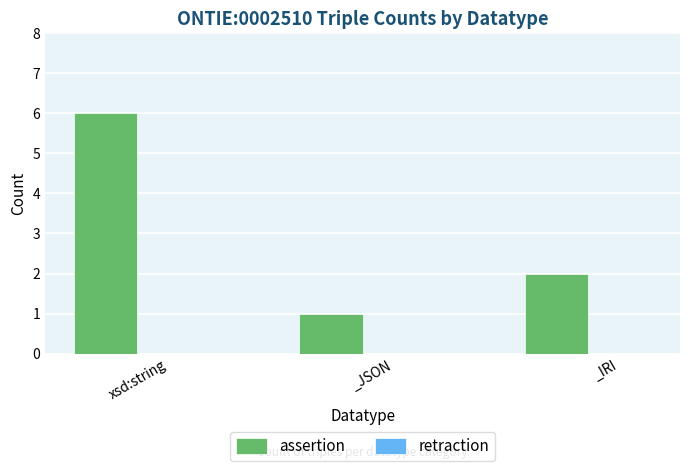

Reading left to right, extract all data points from this chart.

6	1	2